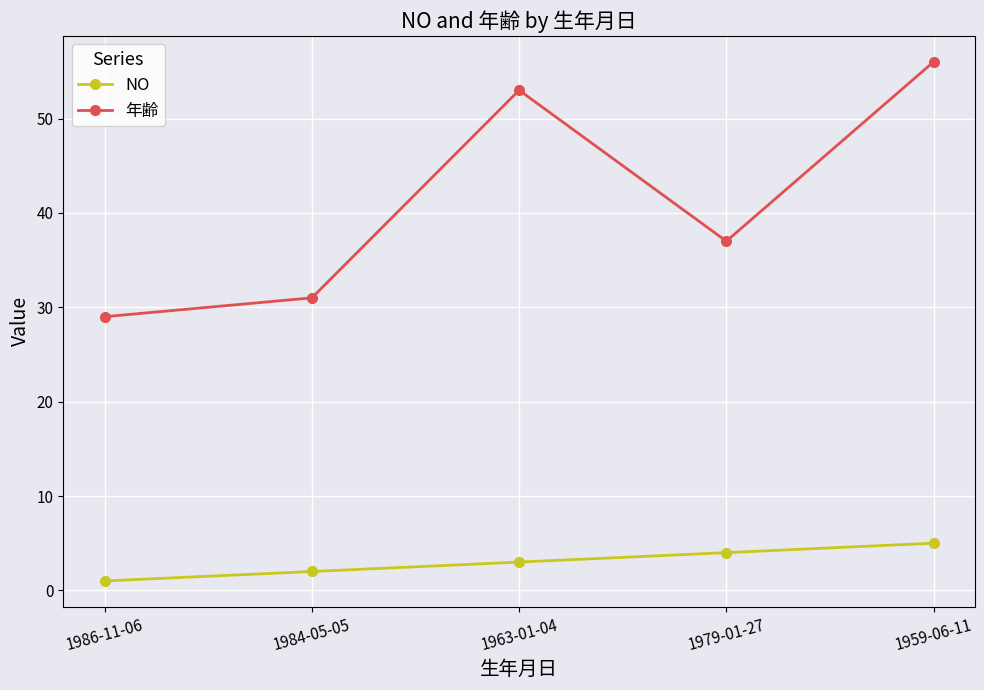

True or false: 年齢 has a value of 15 at 1963-01-04.

False